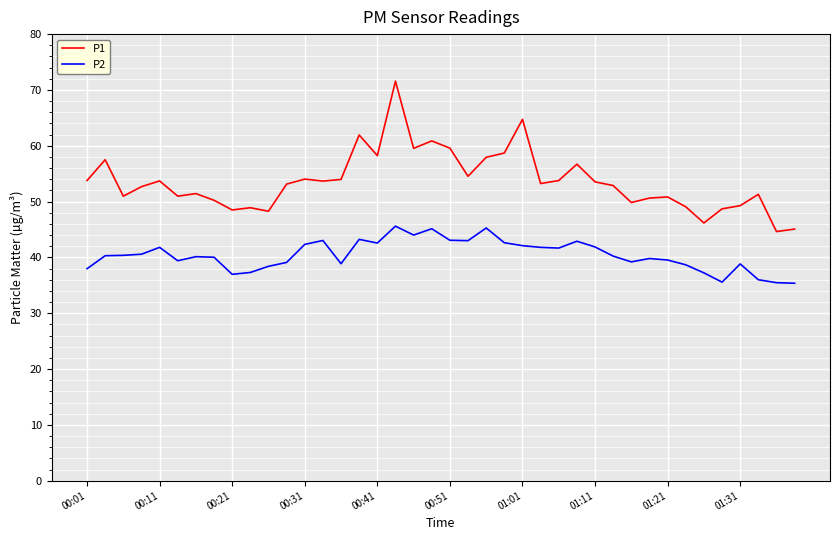

What is the minimum value for P2?

35.4